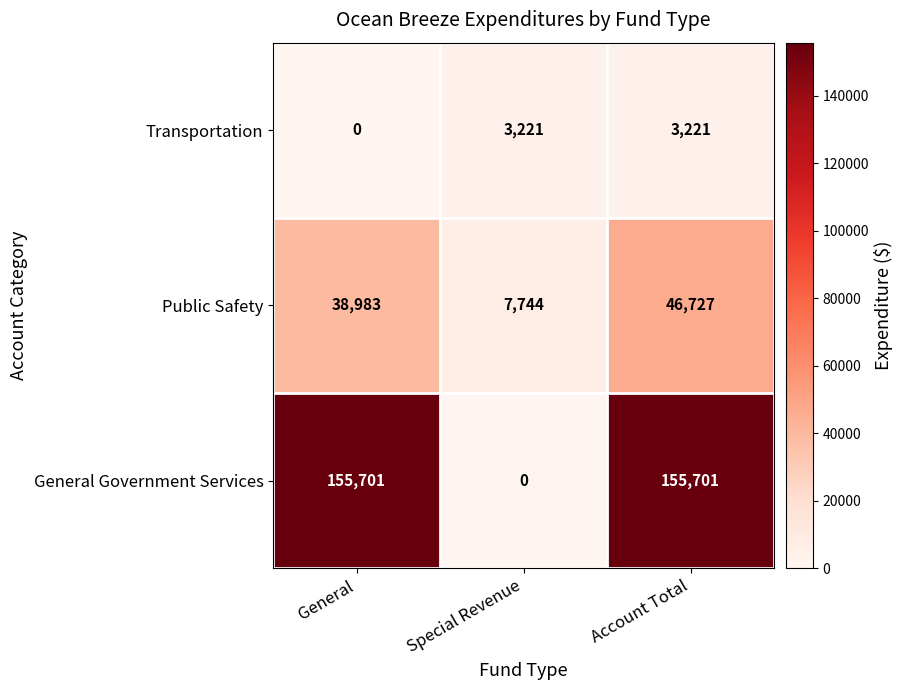

True or false: General Government Services has a value of 238300 at Account Total.

False